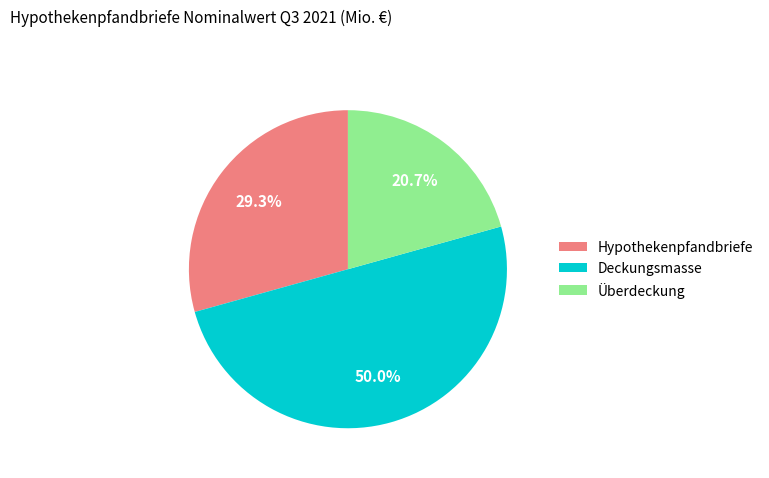

To the nearest percent, what is the average slice percentage?

33%